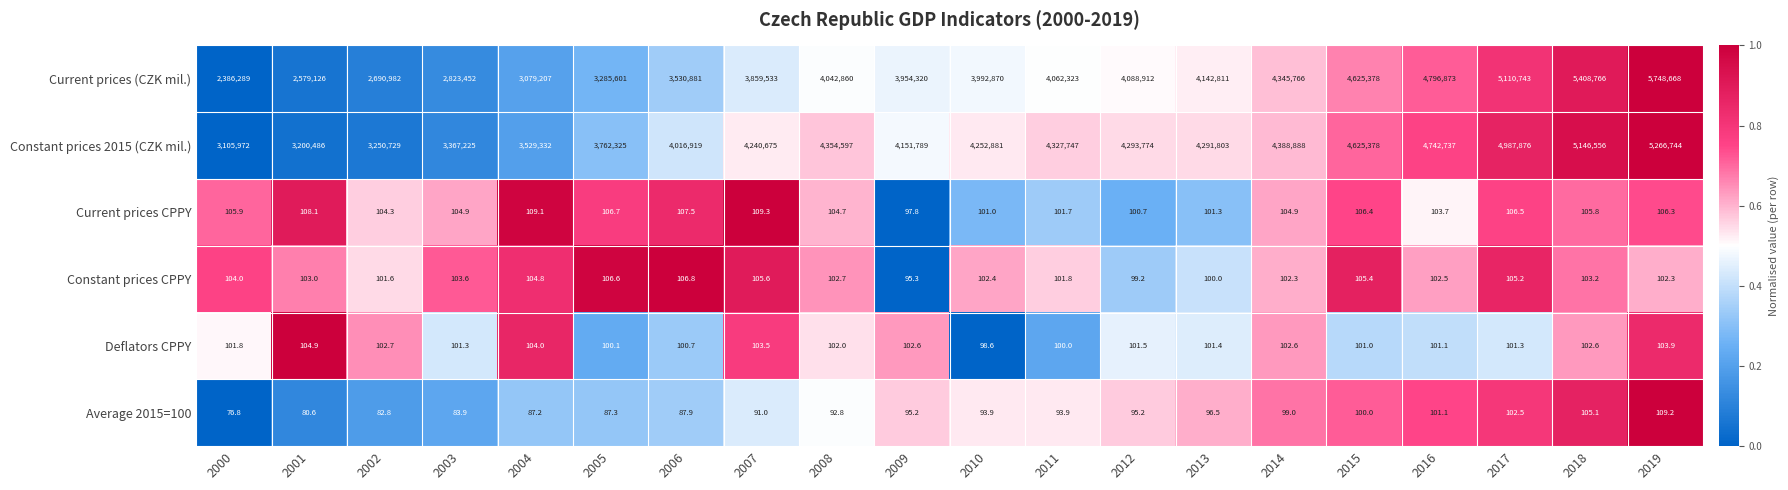

Where does the Deflators CPPY series first go above 101?

2000